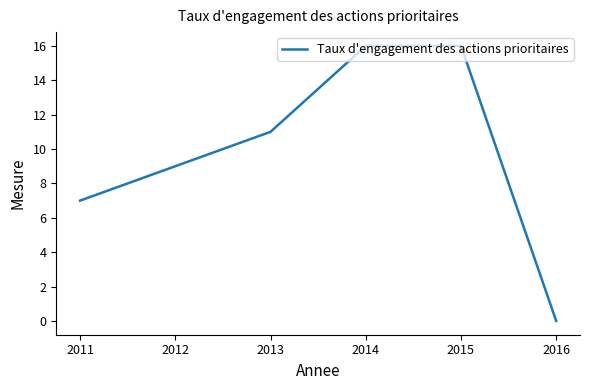

Reading left to right, transcribe all the data shown in this chart.

7	9	11	16	16	0